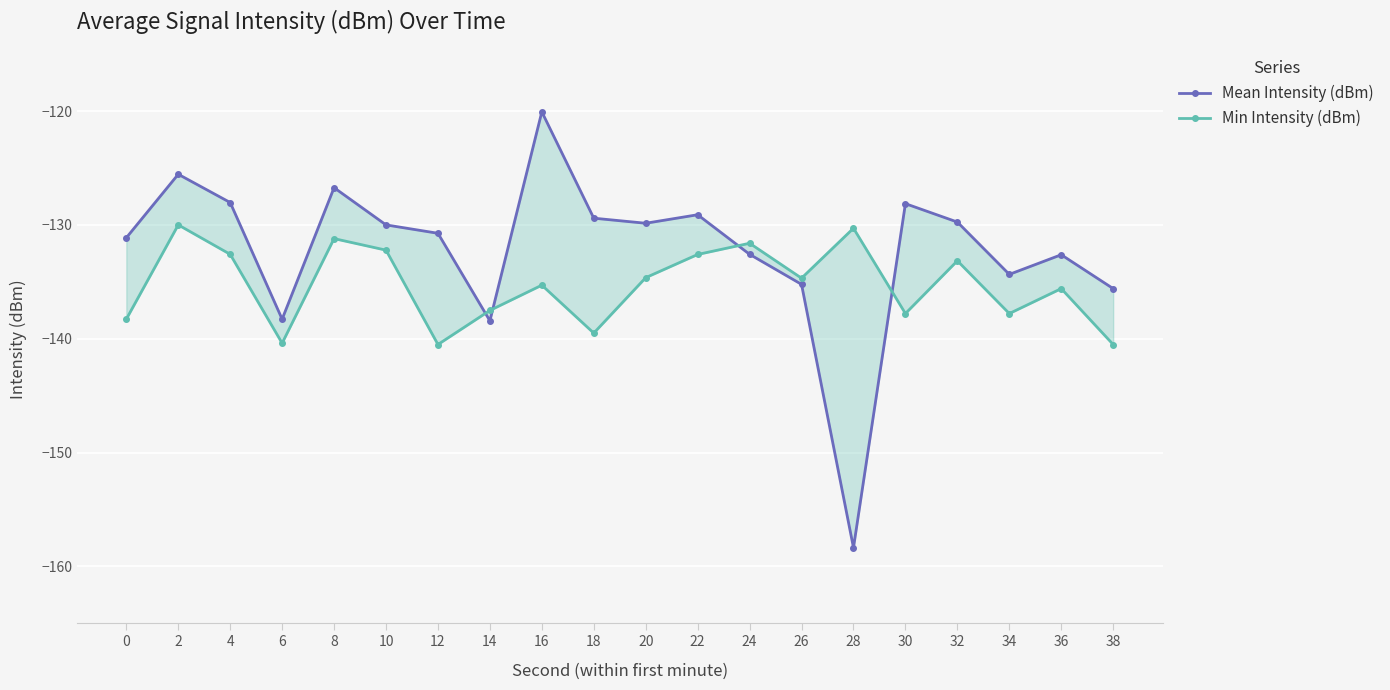

At which category does Min Intensity (dBm) reach its first local valley?

6